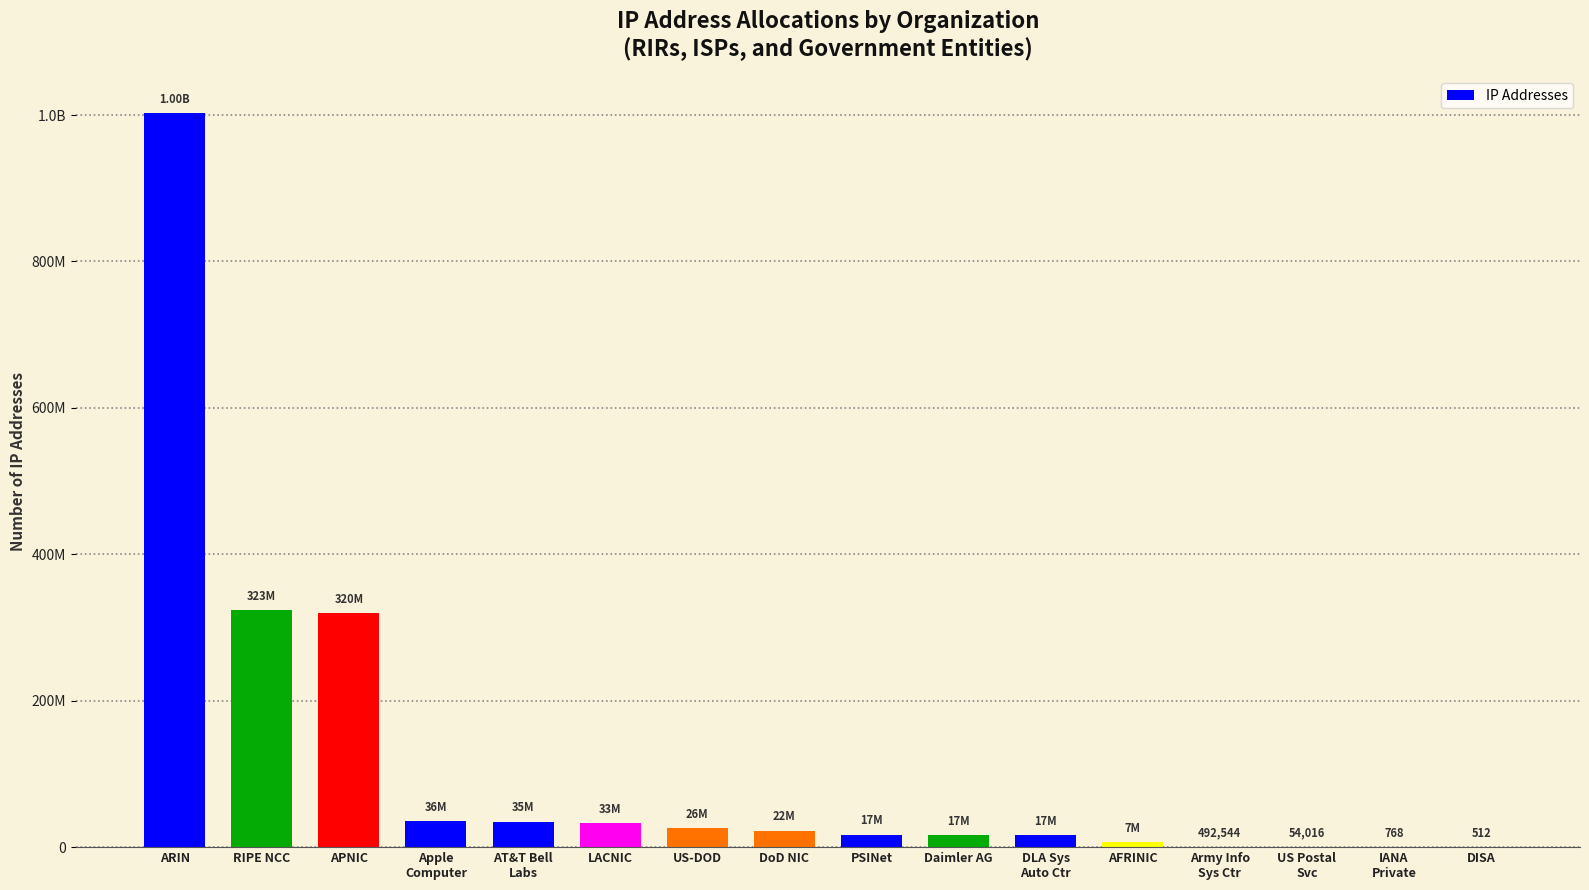

What is the average value?

115920353